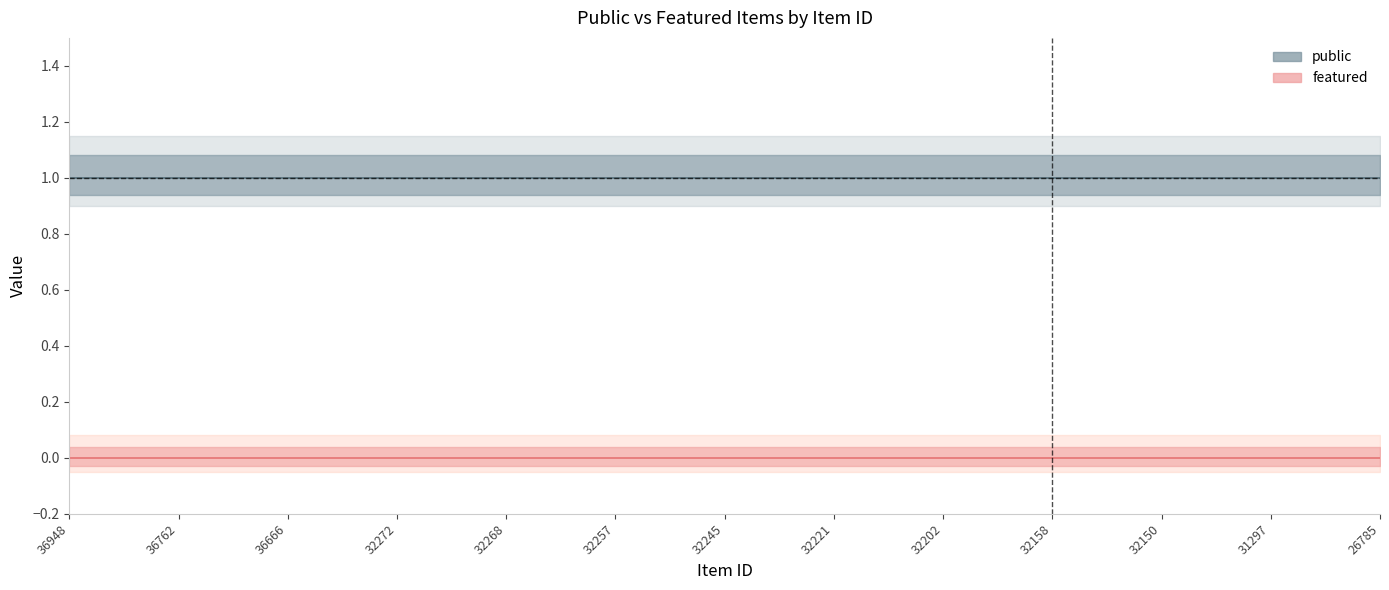

How many lines are shown in the chart?

2